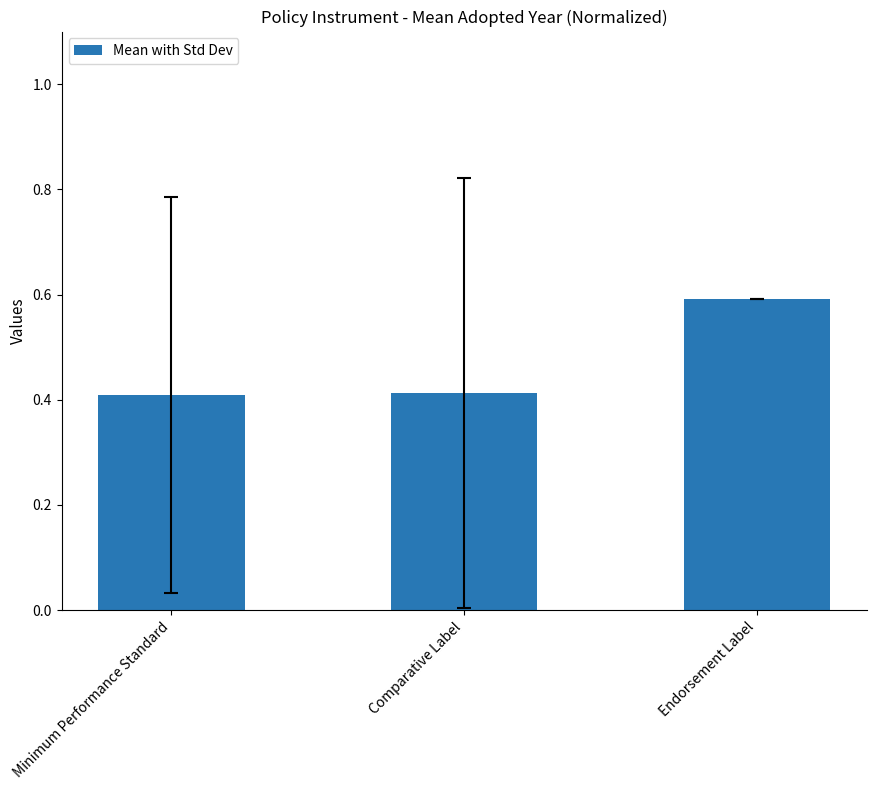

What is the label of the 2nd bar from the left?

Comparative Label